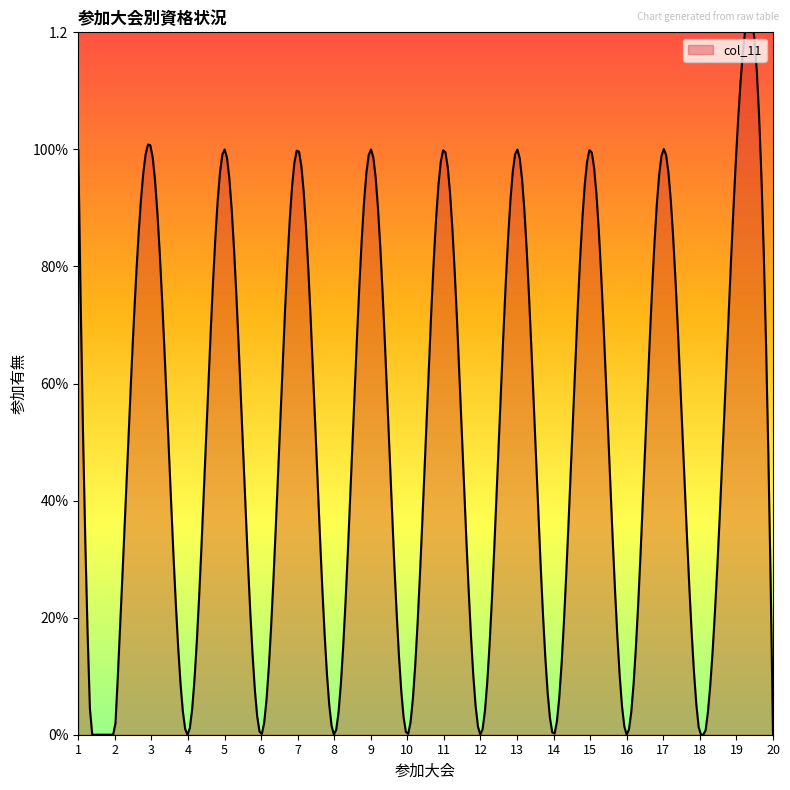

Is it true that the value at 8 is 1?

False